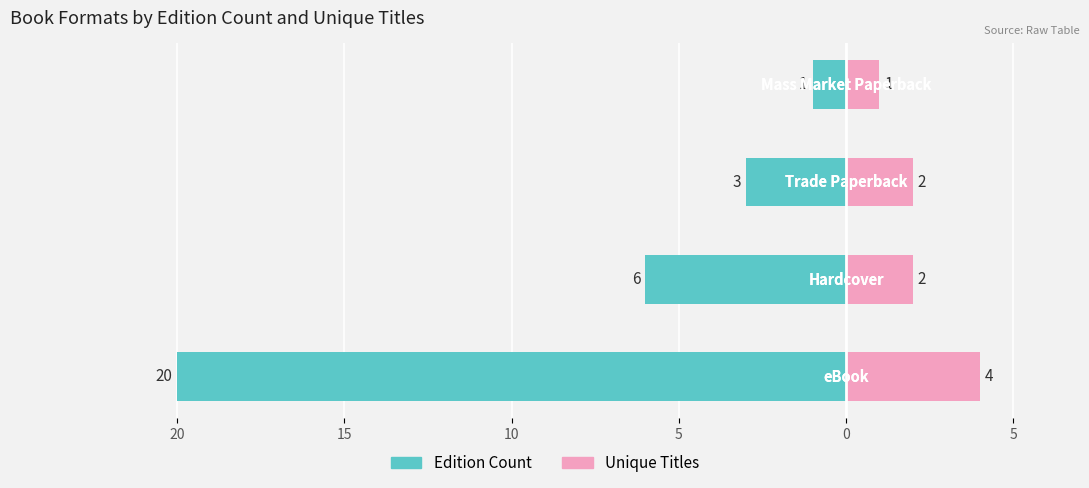

At how many categories does at least one series exceed -8?

4